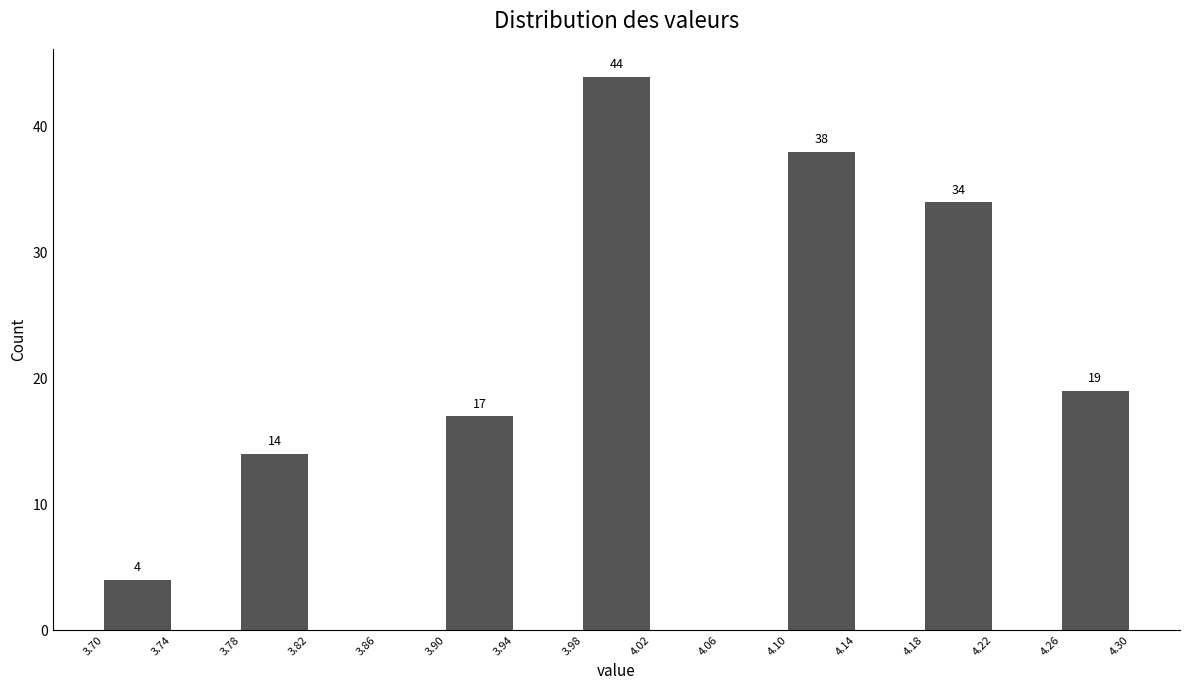

Over which range of the x-axis is the bar tallest?

3.98 to 4.02